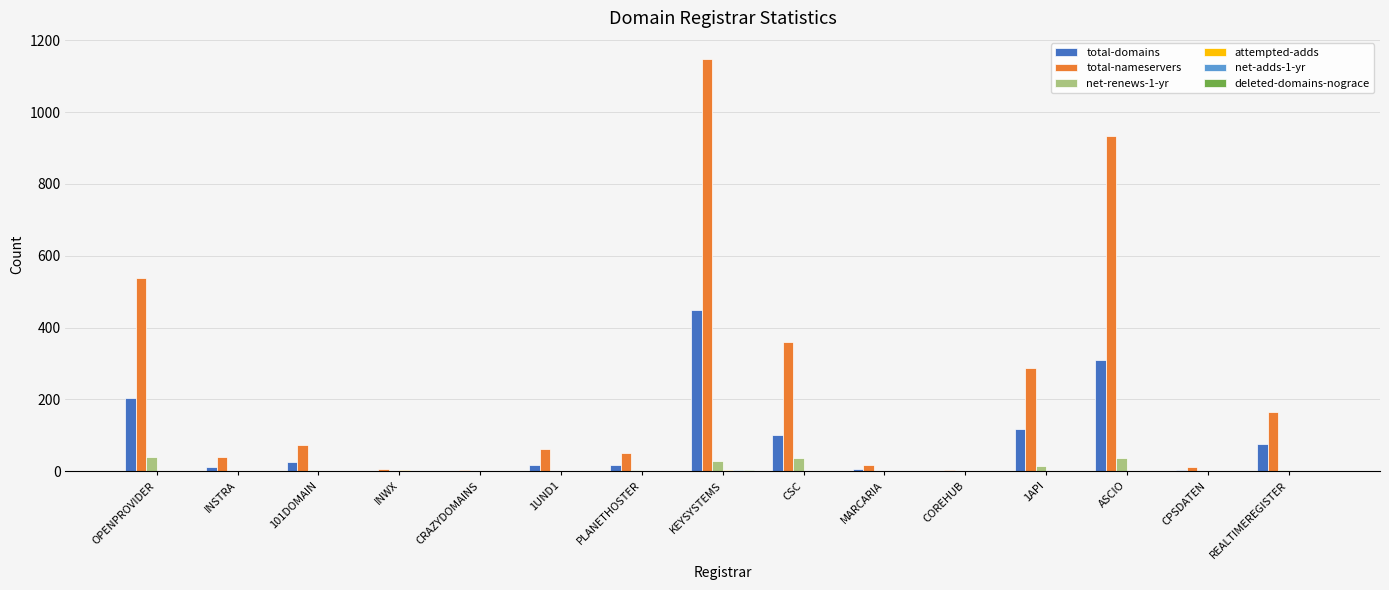

At which category is the sum across all series the highest?

KEYSYSTEMS